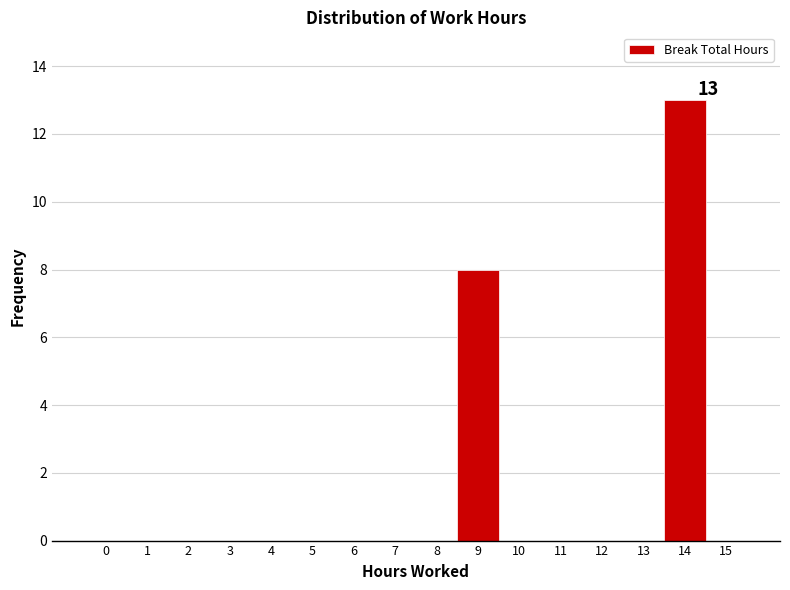

Reading left to right, list all the values displayed in this chart.

0=0	1=0	2=0	3=0	4=0	5=0	6=0	7=0	8=0	9=8	10=0	11=0	12=0	13=0	14=13	15=0